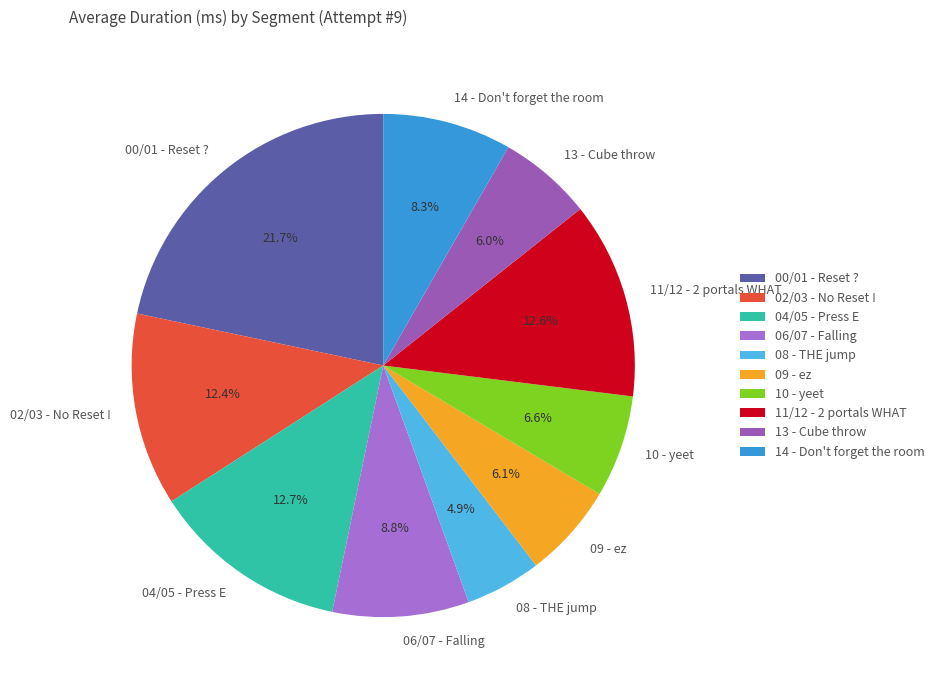

How many slices are in this pie chart?

10